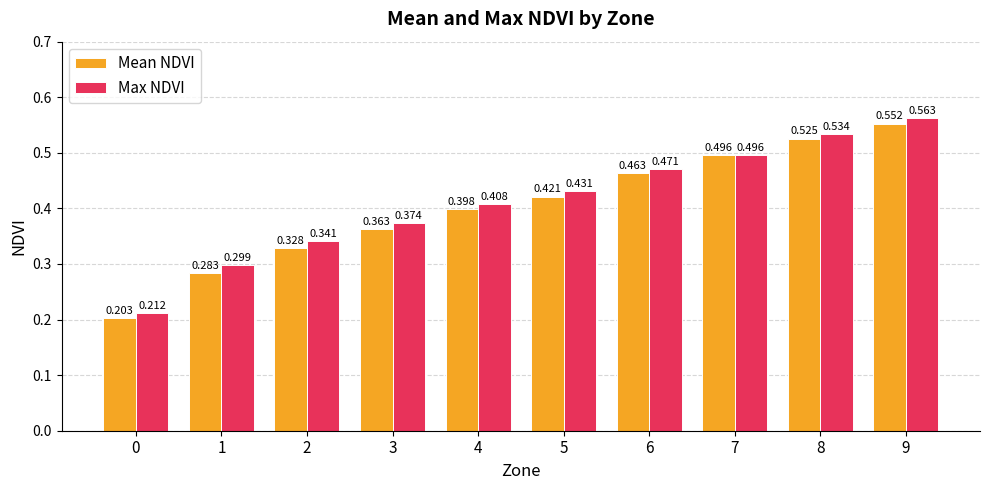

Which series has the largest total across all categories?

Max NDVI